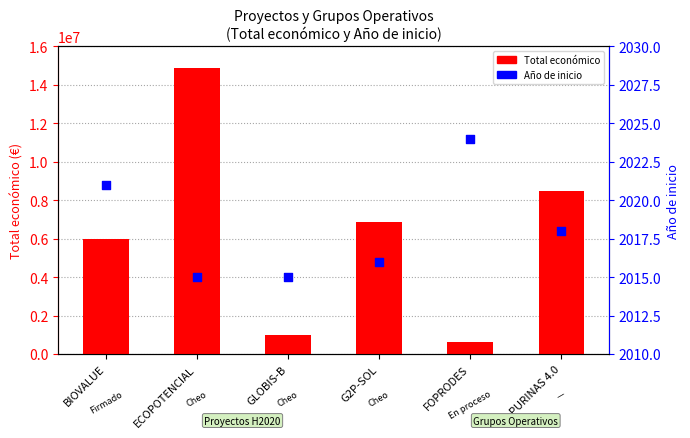

Which series reaches the minimum Y coordinate?

Año de inicio